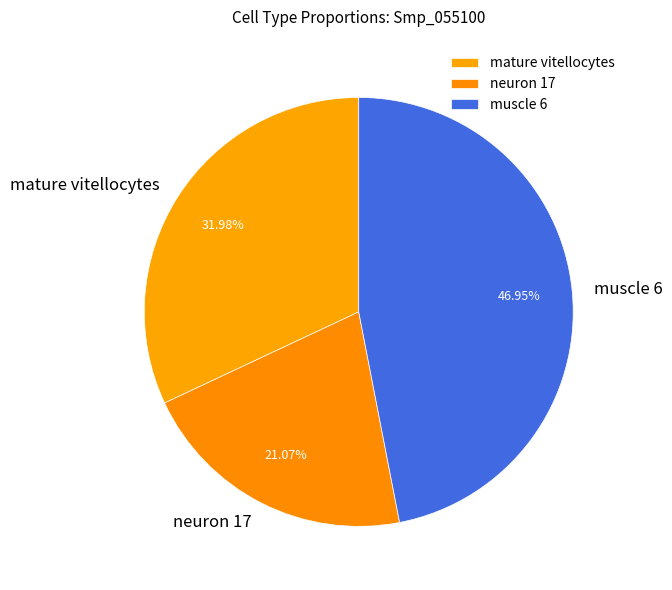

True or false: mature vitellocytes accounts for 38% of the total.

False